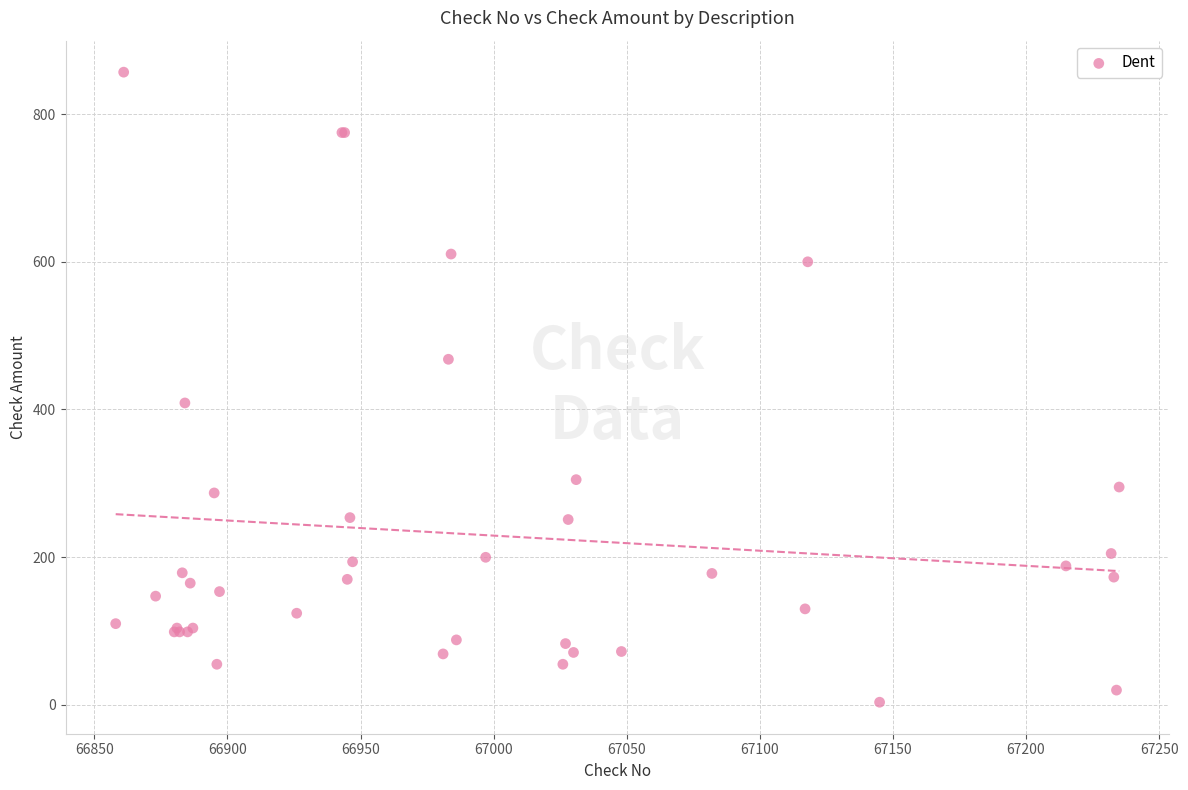

What Y value in the scatter plot is closest to 430?

408.9